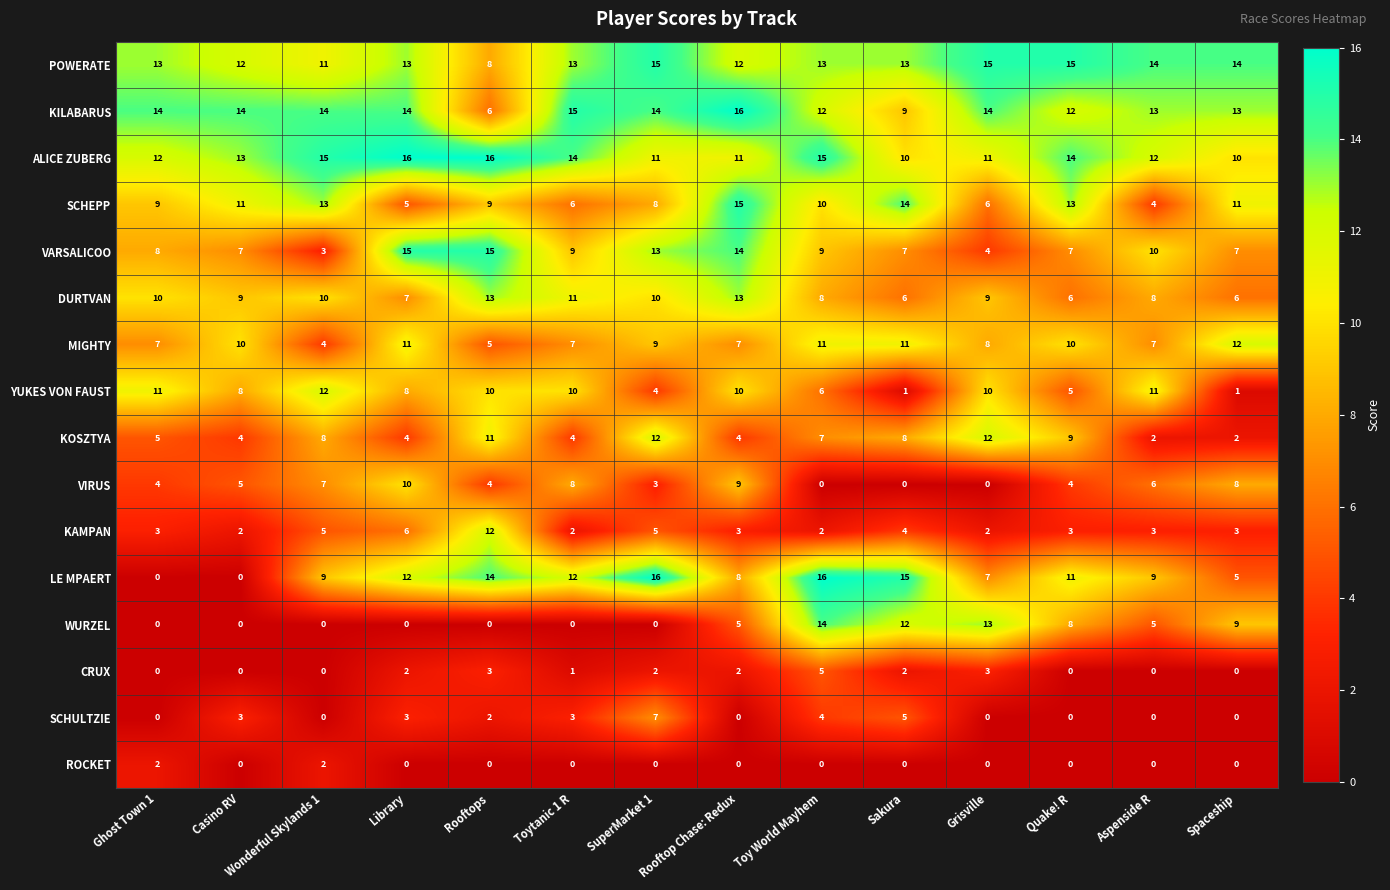

Which series has the largest total across all categories?

POWERATE